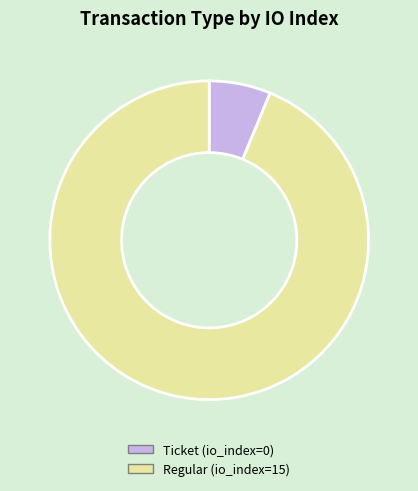

The Regular (io_index=15) slice represents 99% of the pie. True or false?

False